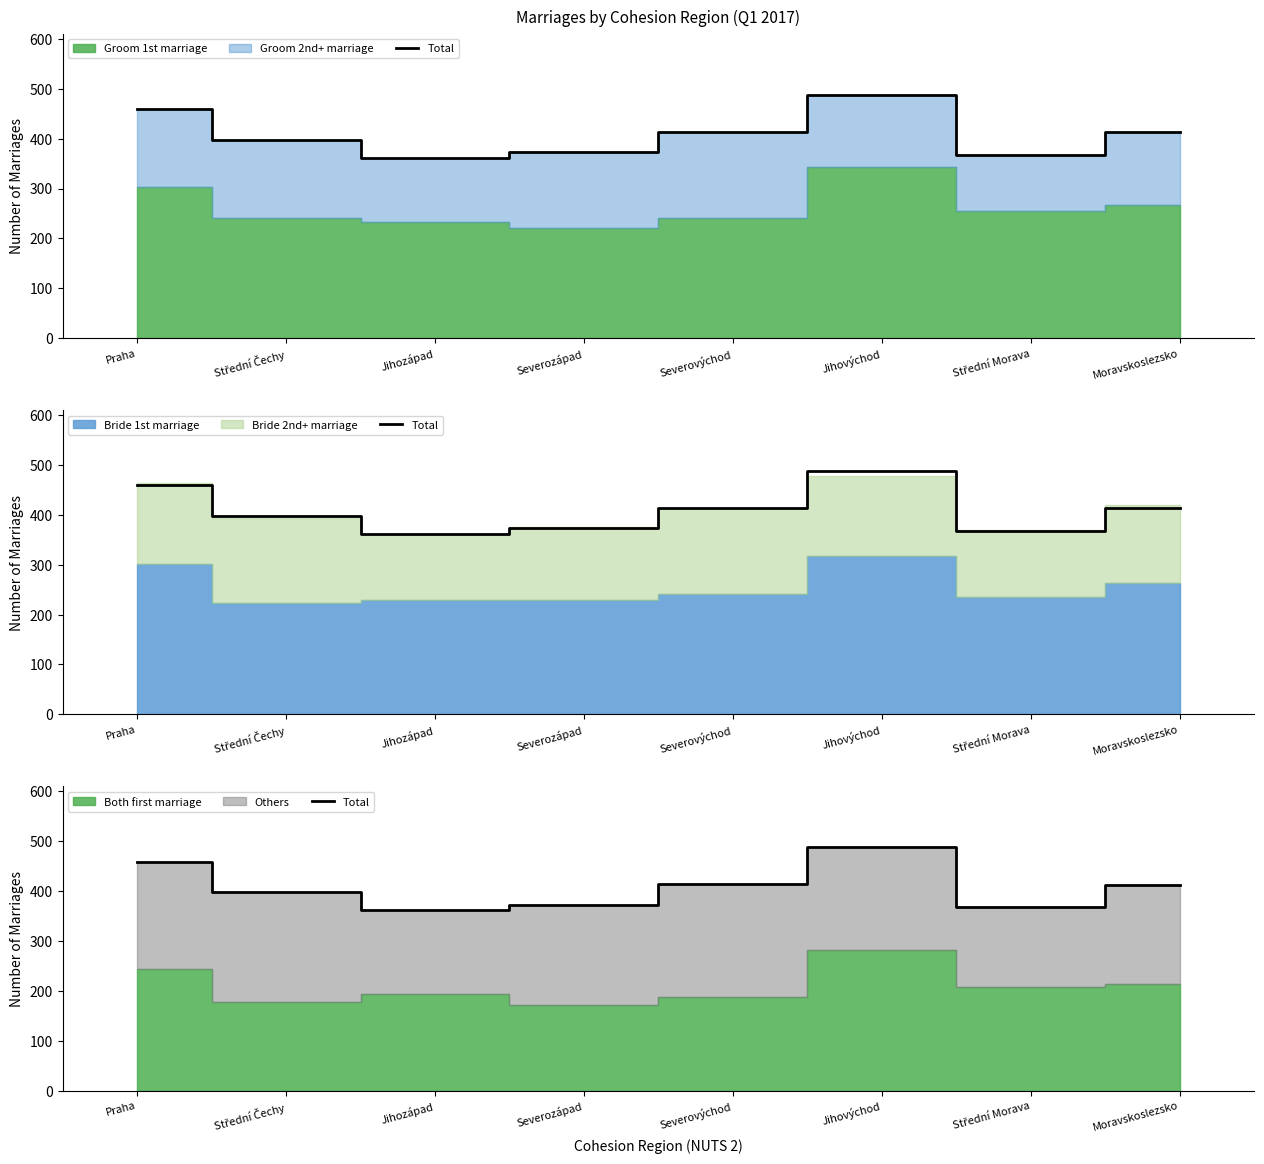

What is the label of the 5th point from the left?

Severovýchod